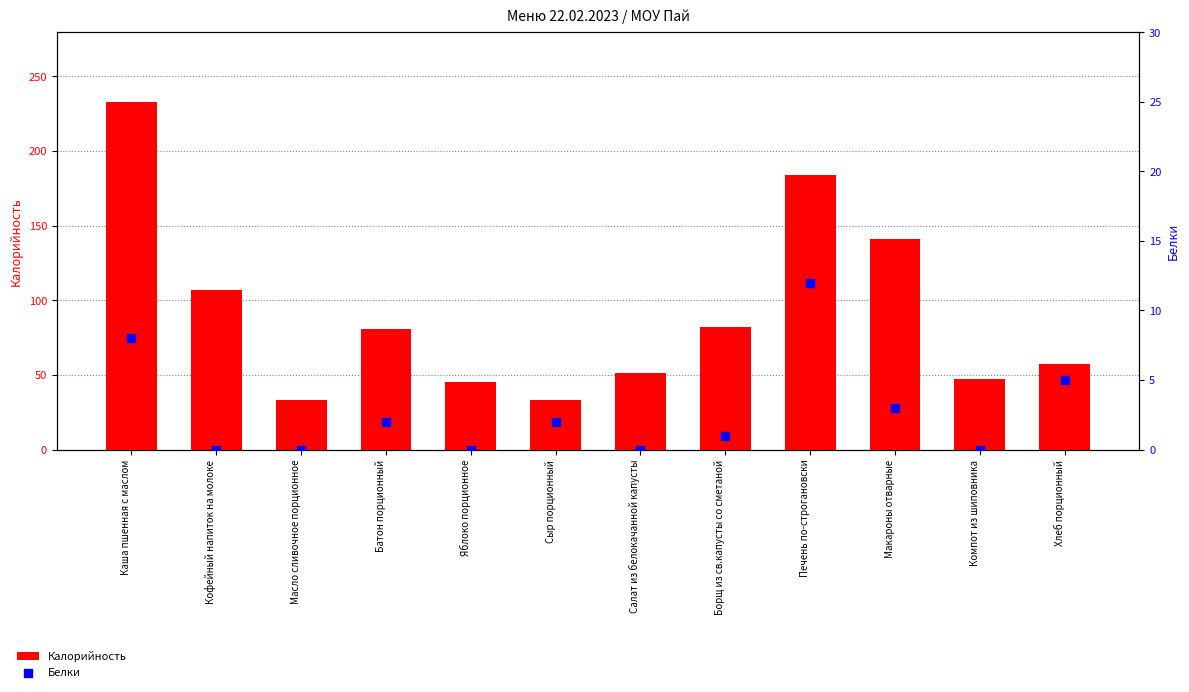

What is the total value across all series at Кофейный напиток на молоке?

107